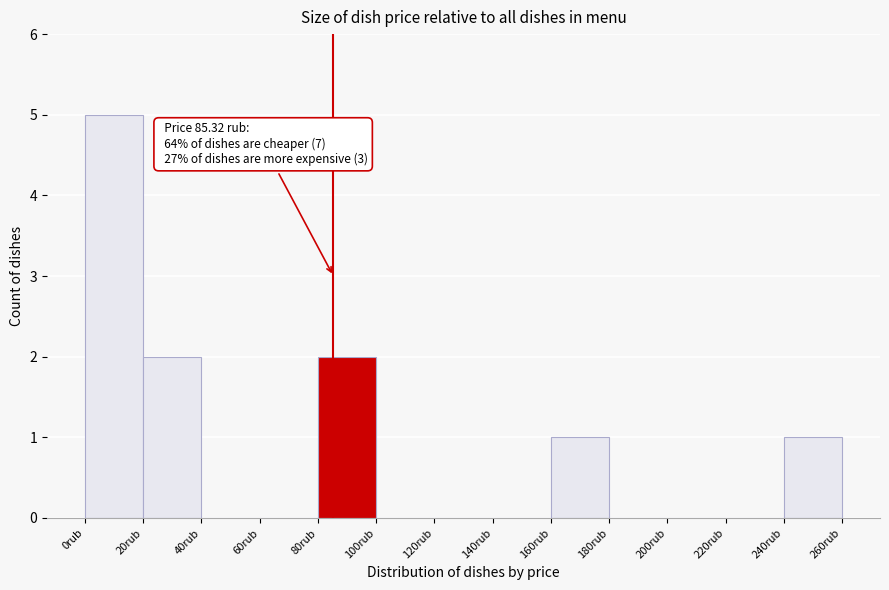

Over which range of the x-axis is the bar tallest?

0 to 20